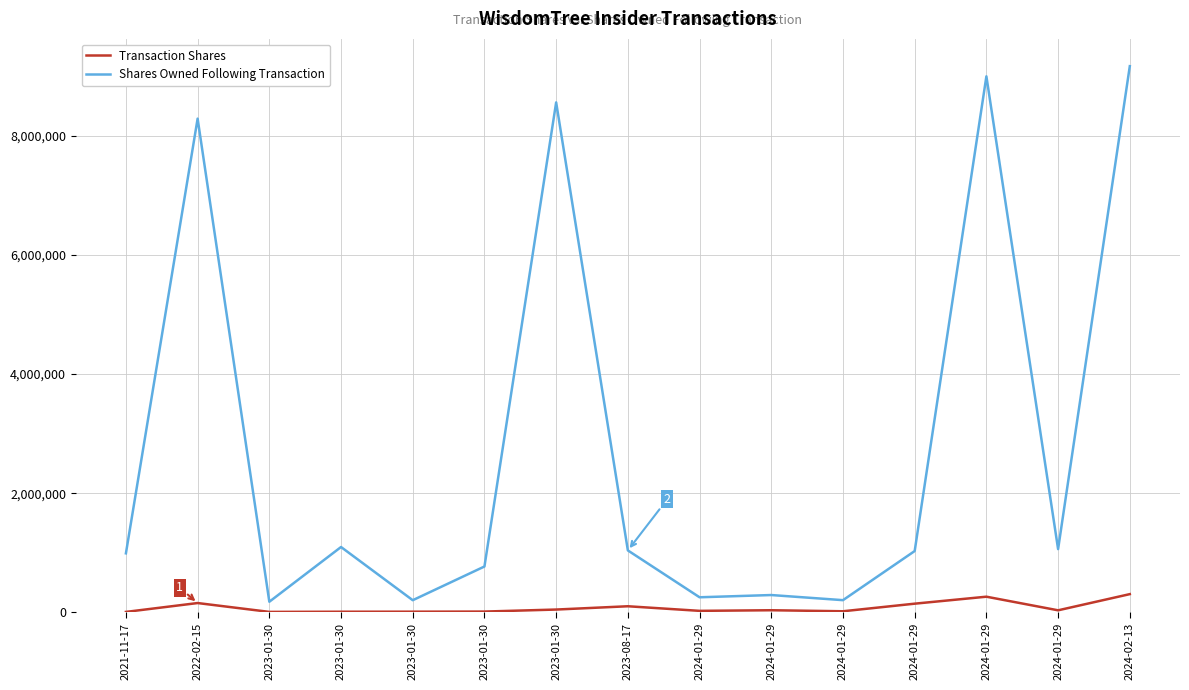

True or false: Shares Owned Following Transaction and Transaction Shares intersect in this chart.

False